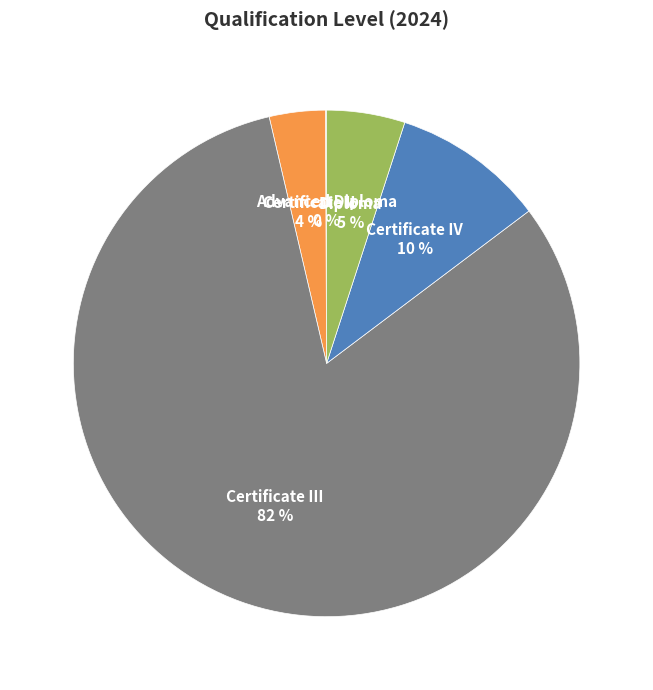

What percentage is the Certificate II slice, to the nearest percent?

4%